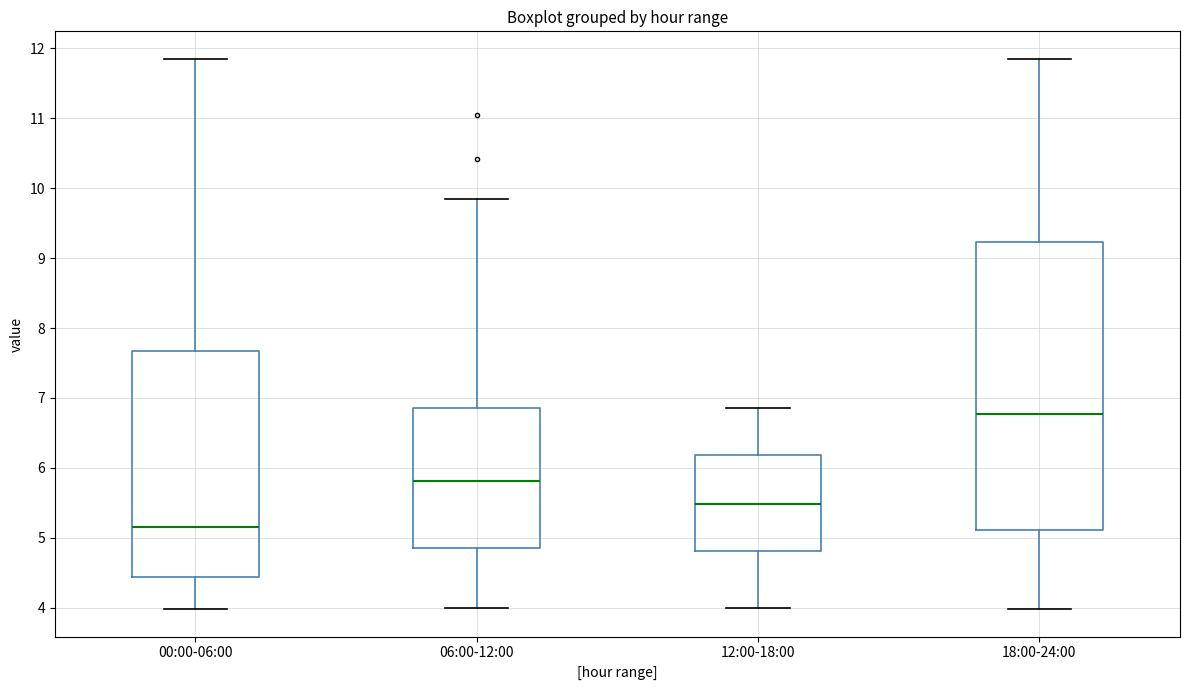

Reading left to right, transcribe this box plot: for each box, give where its median line is, the range the box spans, and where its two whiskers end, as read against the y-axis. The values are not printed on the chart, so give them approximately, as read against the axis.

00:00-06:00: median 5.2, box 4.4 to 7.7, whiskers 4.0 to 11.9
06:00-12:00: median 5.8, box 4.9 to 6.9, whiskers 4.0 to 9.9
12:00-18:00: median 5.5, box 4.8 to 6.2, whiskers 4.0 to 6.9
18:00-24:00: median 6.8, box 5.1 to 9.2, whiskers 4.0 to 11.9